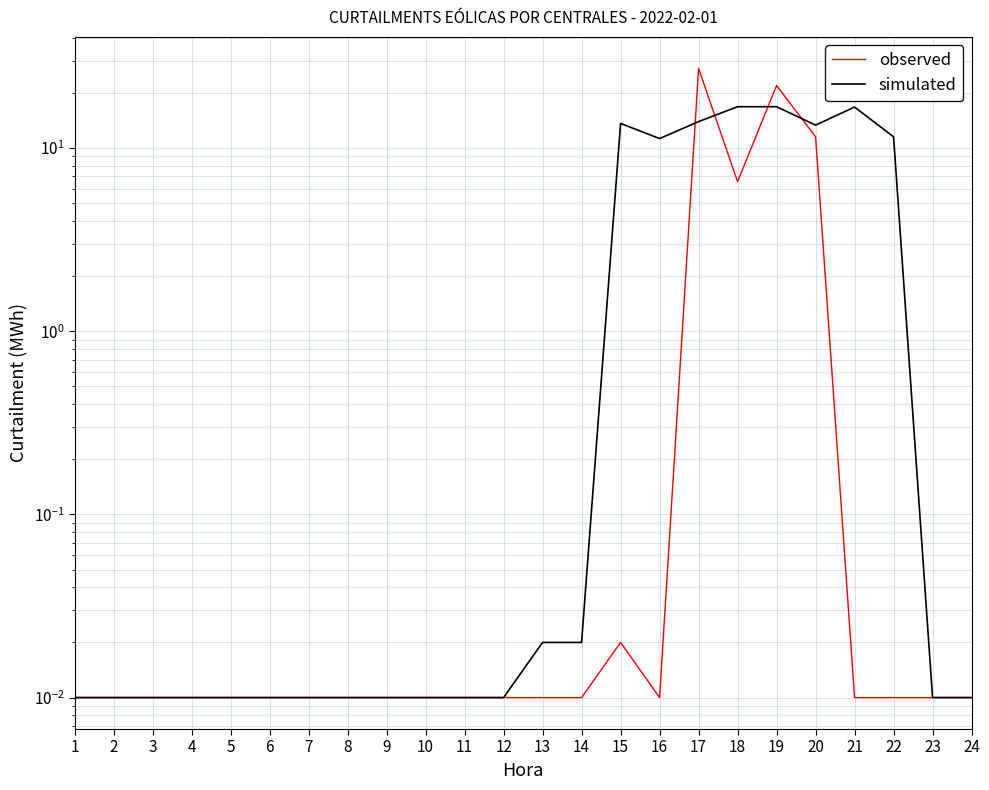

Count the number of data series in this chart.

2